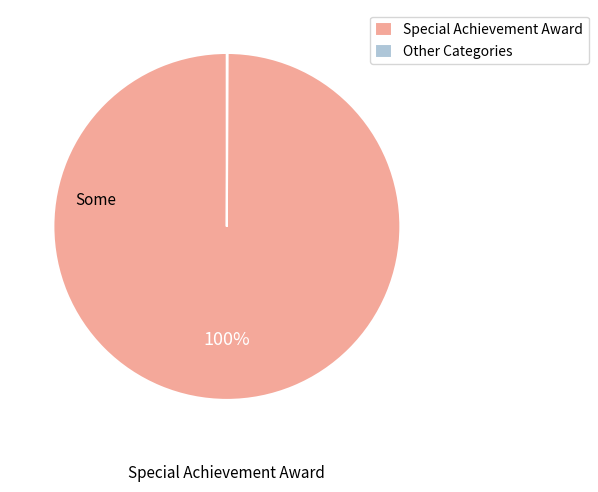

To the nearest percent, what portion does Special Achievement Award represent?

100%